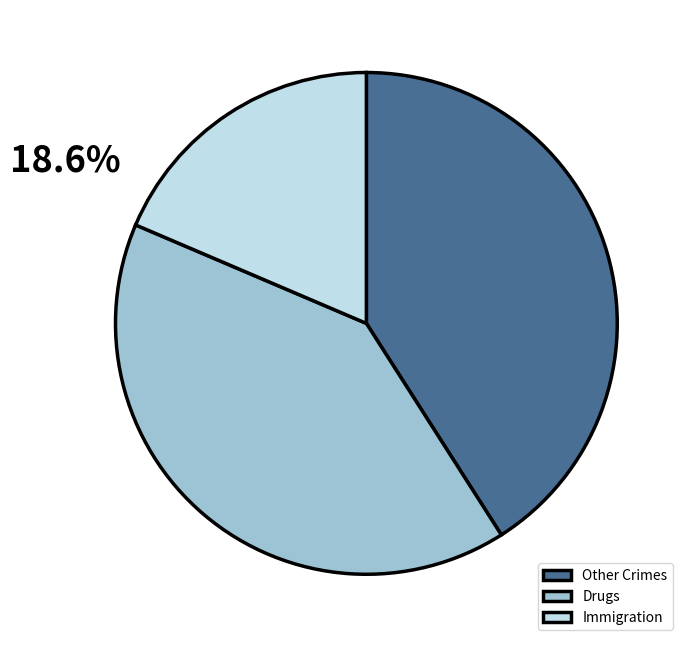

Which has a higher value, Immigration or Other Crimes?

Other Crimes